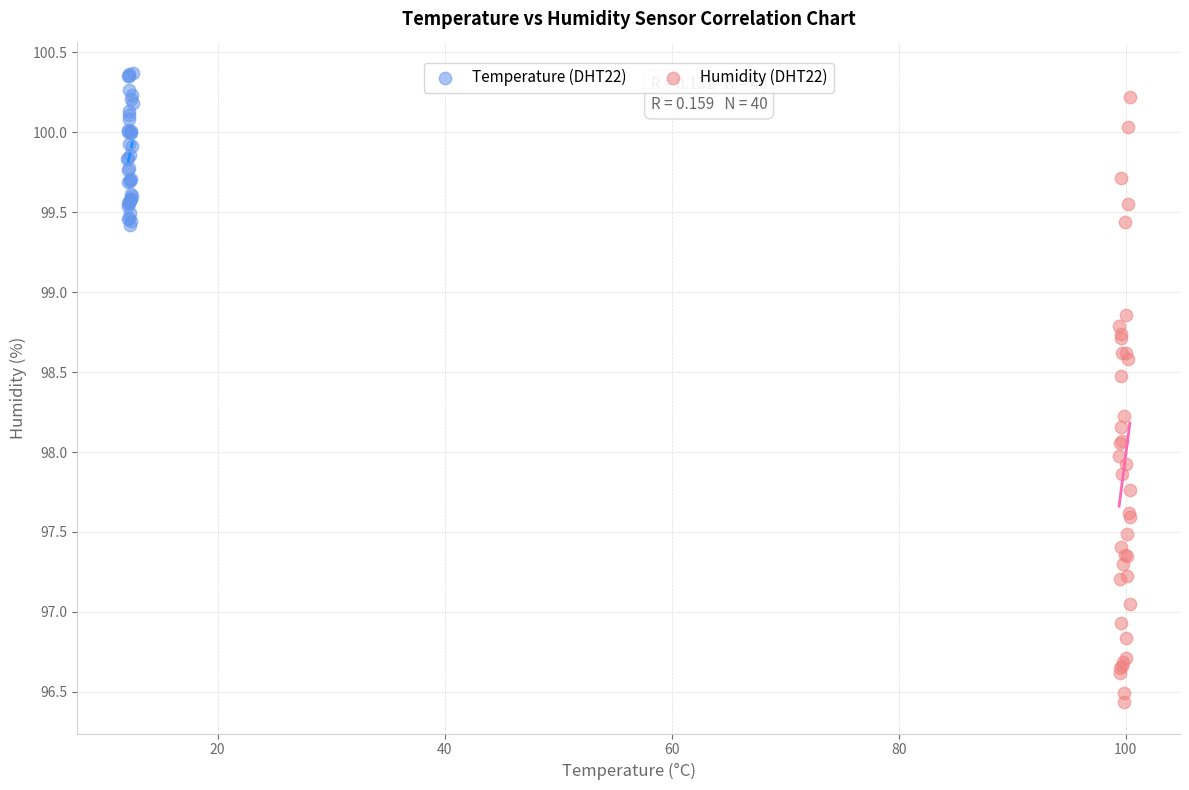

Which series reaches the minimum Y coordinate?

Humidity (DHT22)